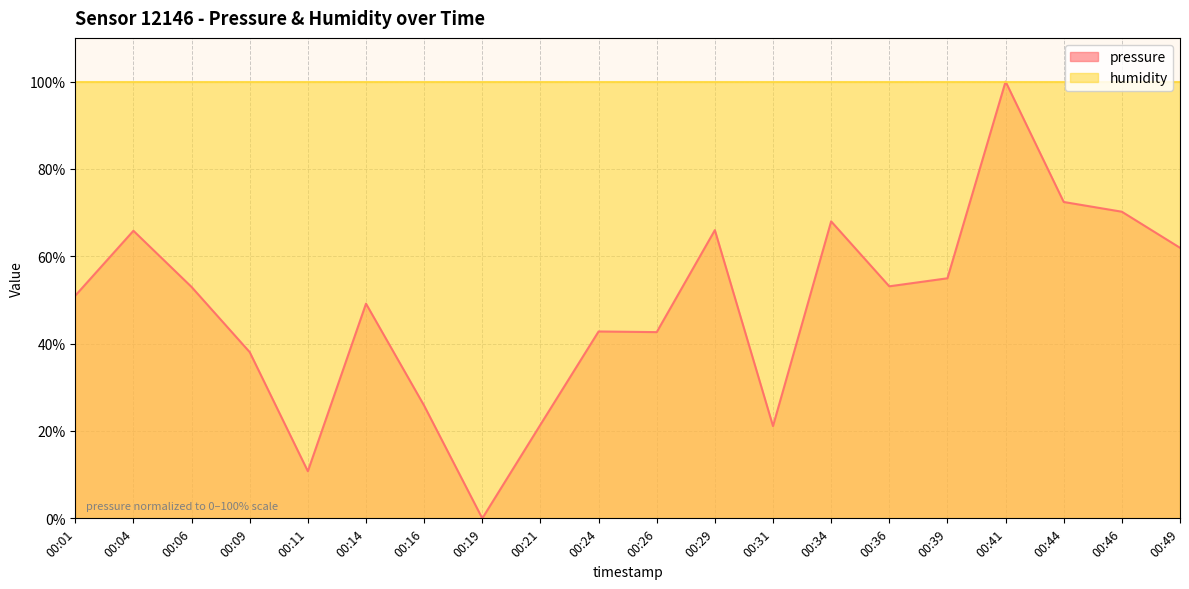

Count the number of categories in the chart.

20